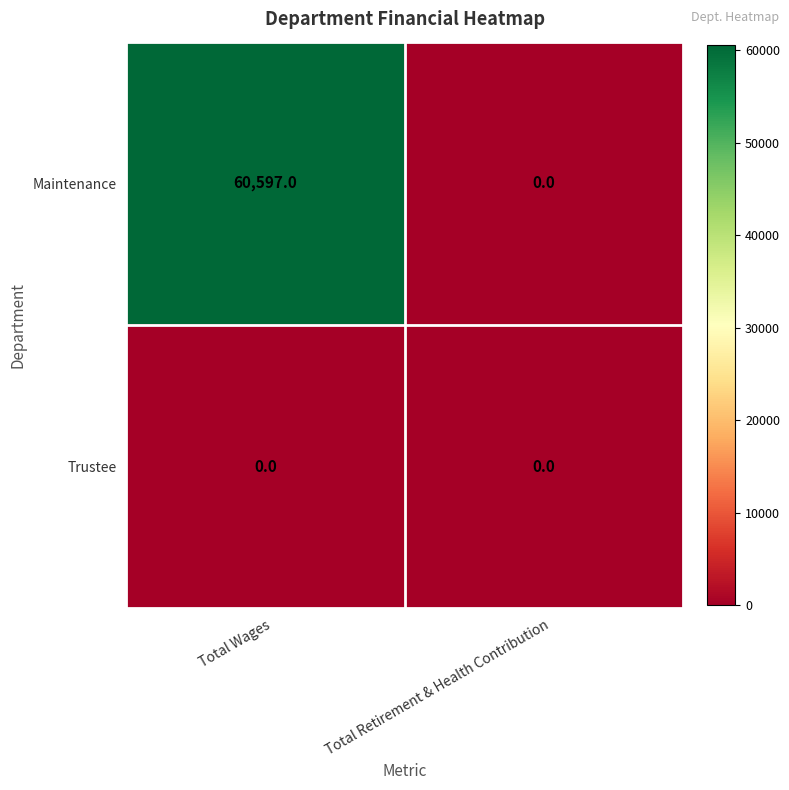

Which category has the highest value across all series?

Total Wages